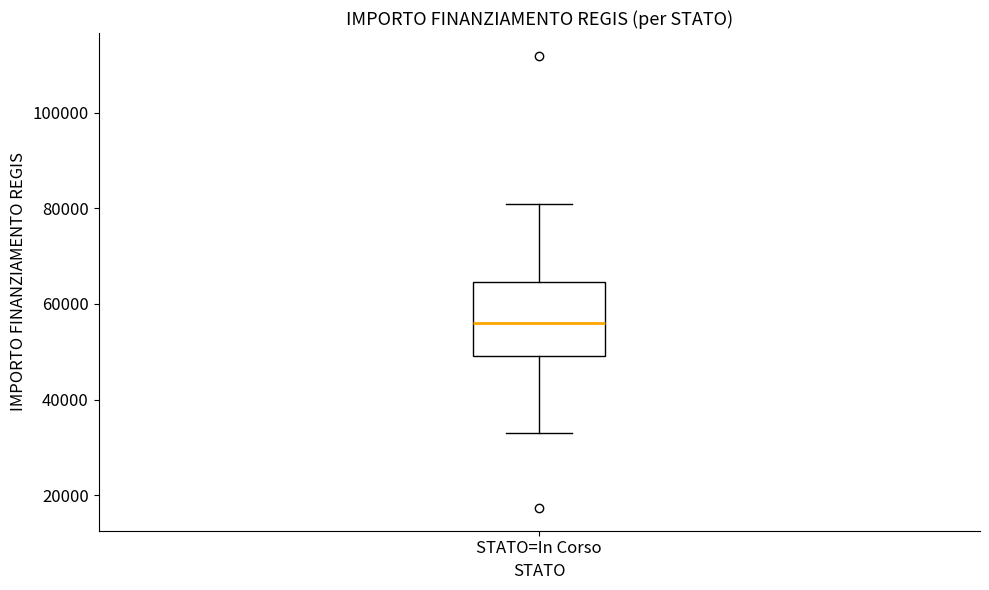

Transcribe this box plot: give where the median line is, the range the box spans, and where the two whiskers end, as read against the y-axis. The values are not printed on the chart, so give them approximately, as read against the axis.

median 56000, box 50000 to 64000, whiskers 32000 to 80000